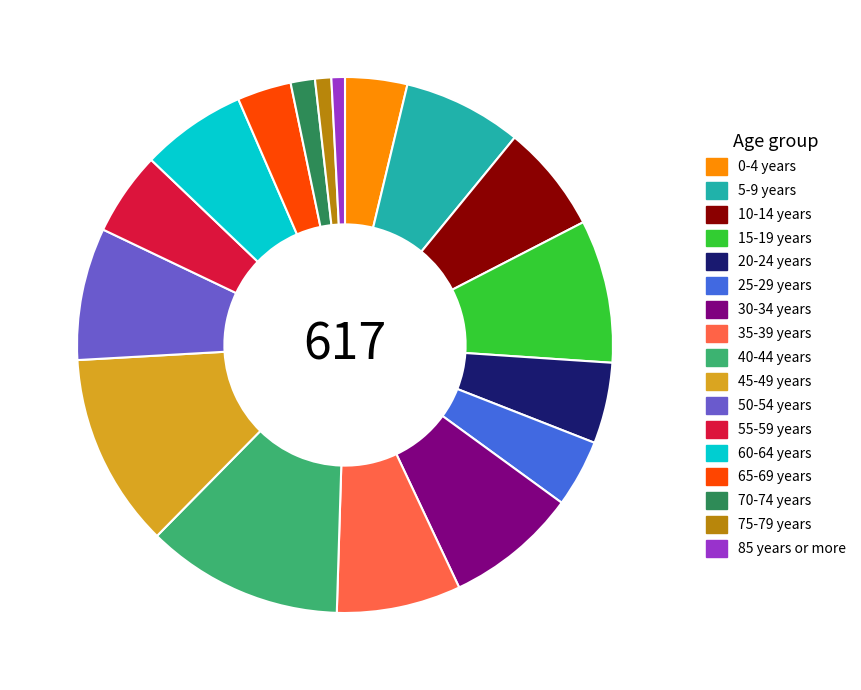

What is the ratio of the value at 45-49 years to the value at 55-59 years?

2.3